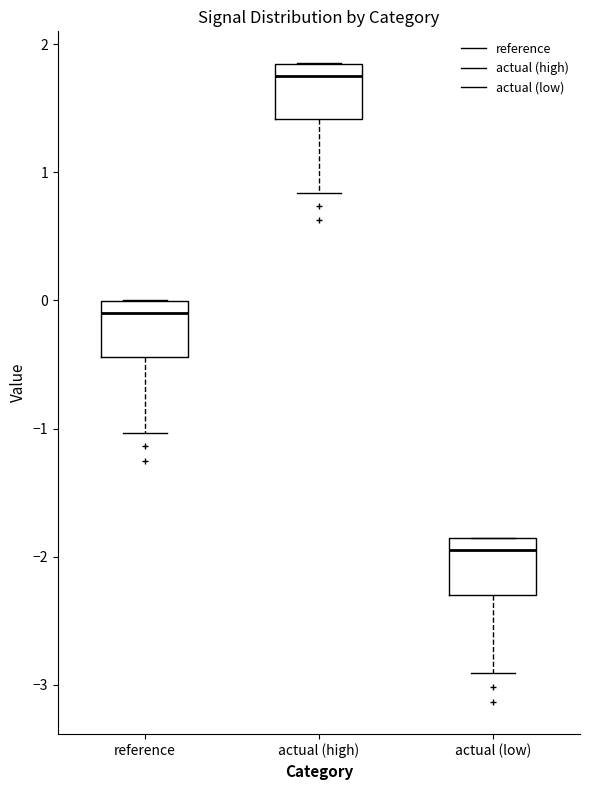

Which box's median line is the lowest?

actual (low)